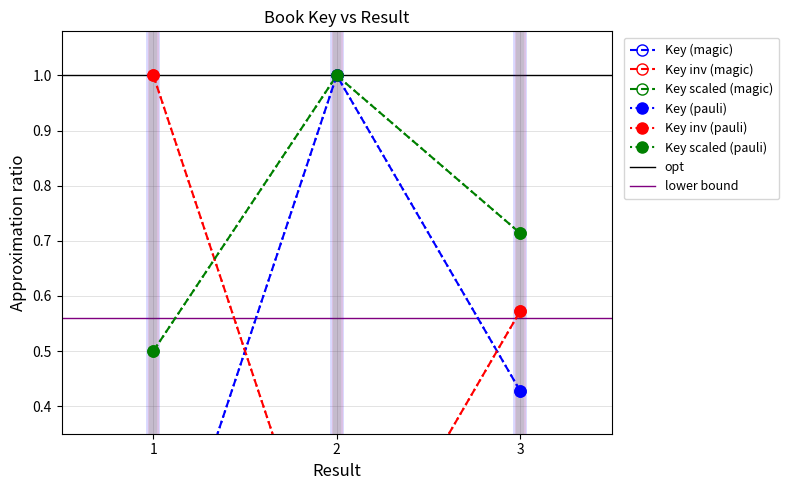

True or false: the data shows 0.0 at 1.

True